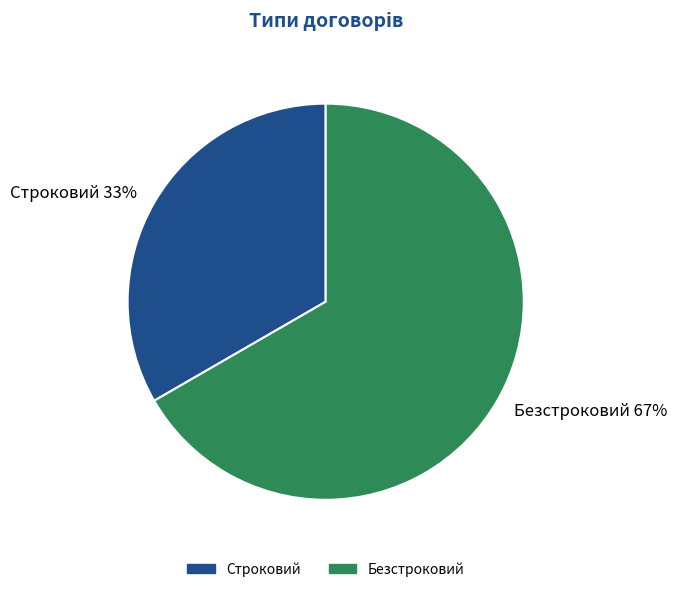

Approximately how many times larger is the value at Безстроковий compared to Строковий?

2.0